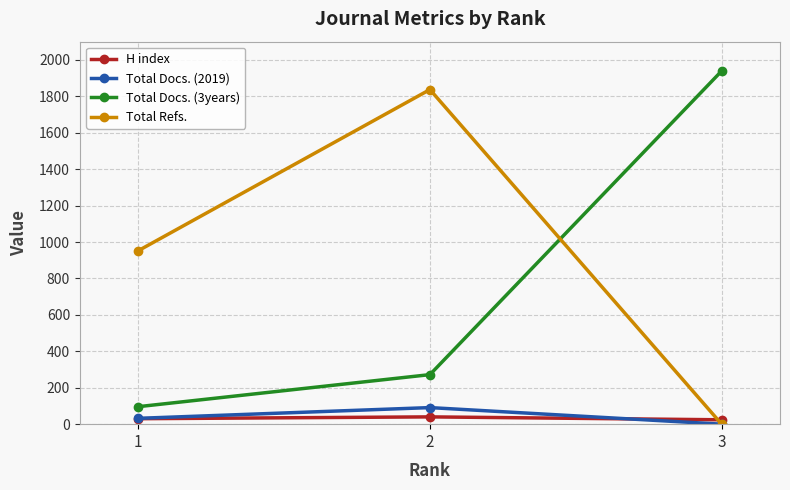

At 2, list the series in order from largest to smallest.

Total Refs., Total Docs. (3years), Total Docs. (2019), H index